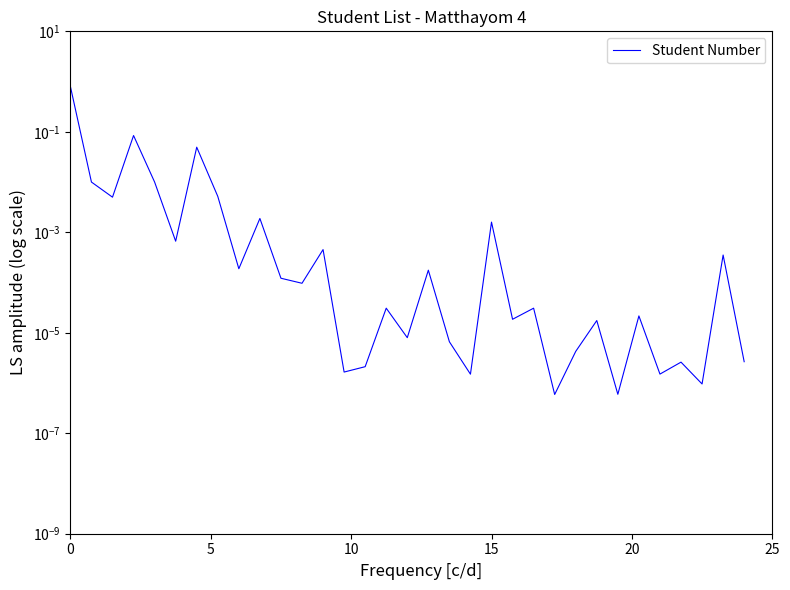

How many points are higher than both their immediate neighbors (excluding endpoints)?

12